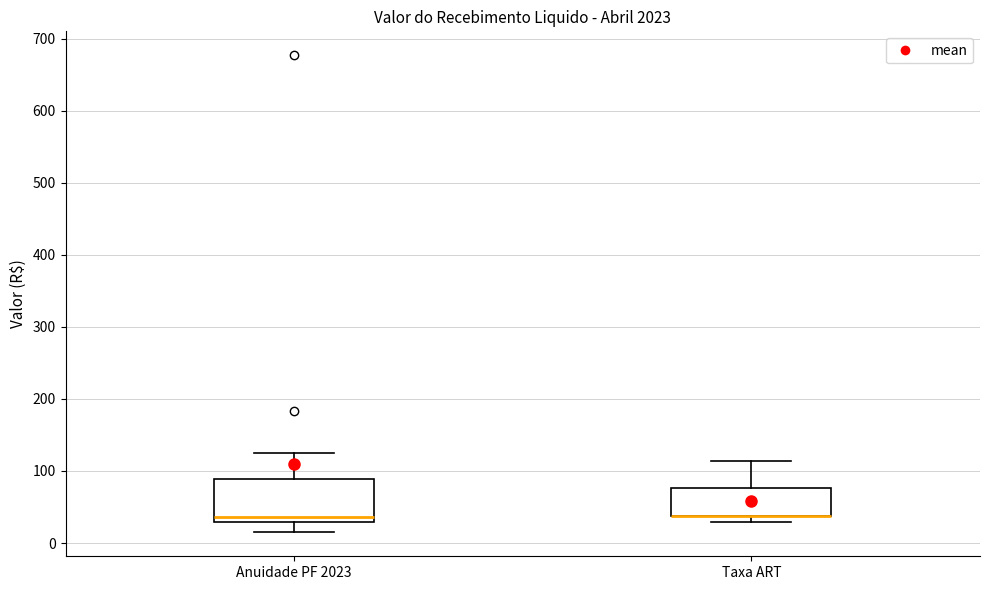

Reading left to right, transcribe this box plot: for each box, give where its median line is, the range the box spans, and where its two whiskers end, as read against the y-axis. The values are not printed on the chart, so give them approximately, as read against the axis.

Anuidade PF 2023: median 40, box 30 to 90, whiskers 10 to 120
Taxa ART: median 40 (drawn on the box's lower edge), box 40 to 80, whiskers 30 to 110